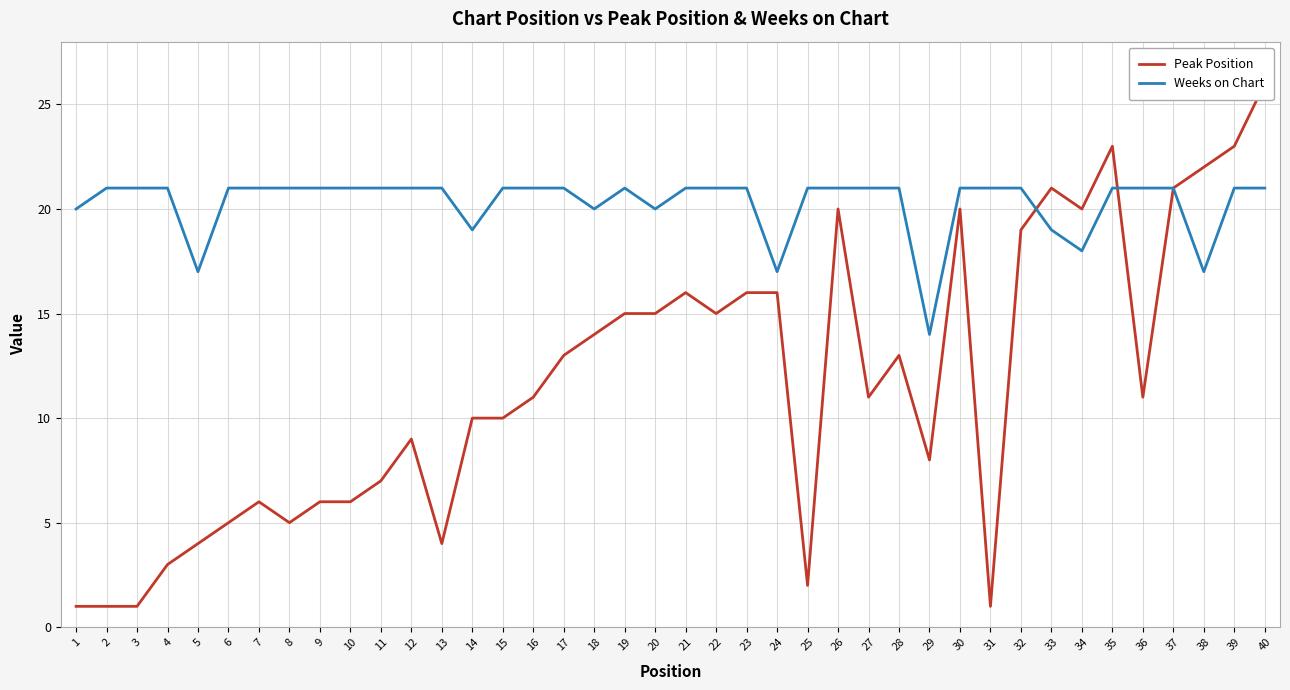

What is the value of the Weeks on Chart point at the 31st from the left?

21